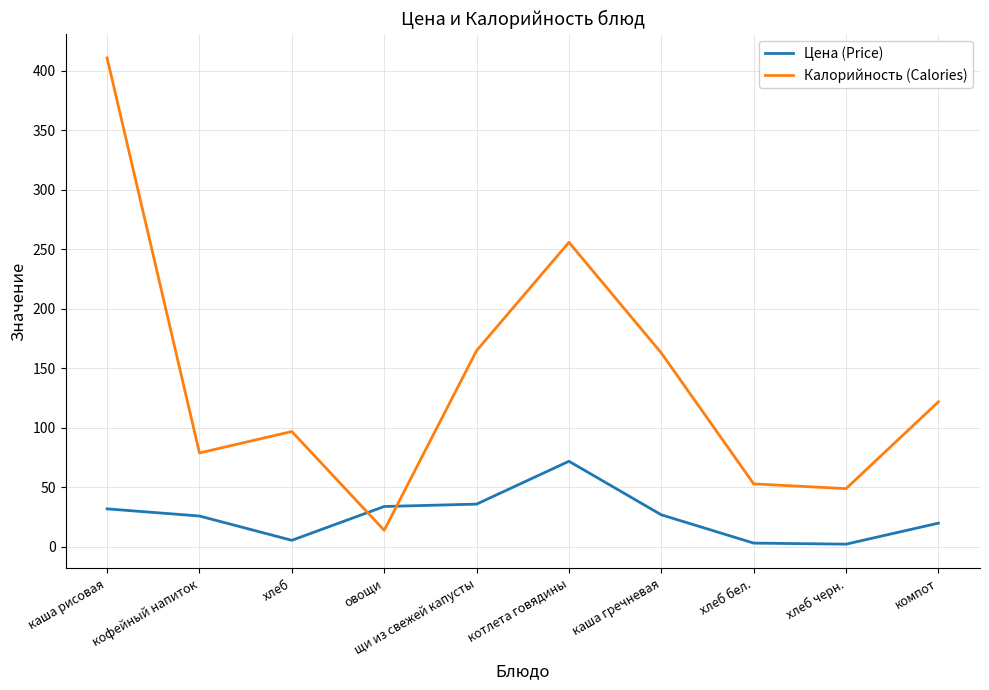

Which series has the widest spread of values?

Калорийность (Calories)